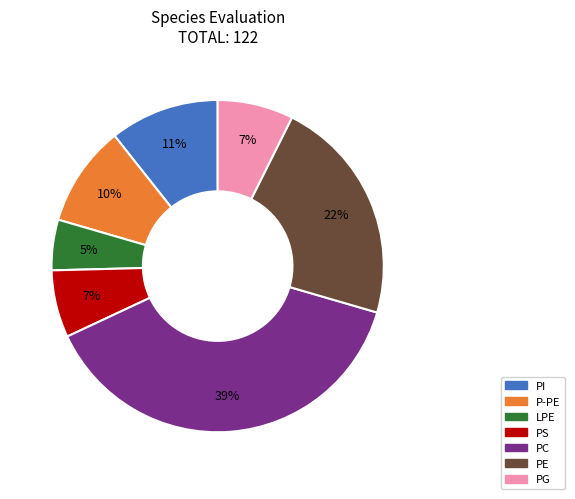

Do PG and PE together represent more than half of the pie?

No